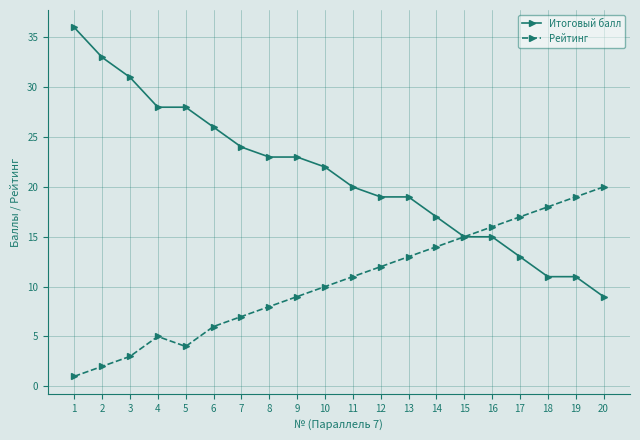

List the series in order of their overall mean, lowest first.

Рейтинг, Итоговый балл